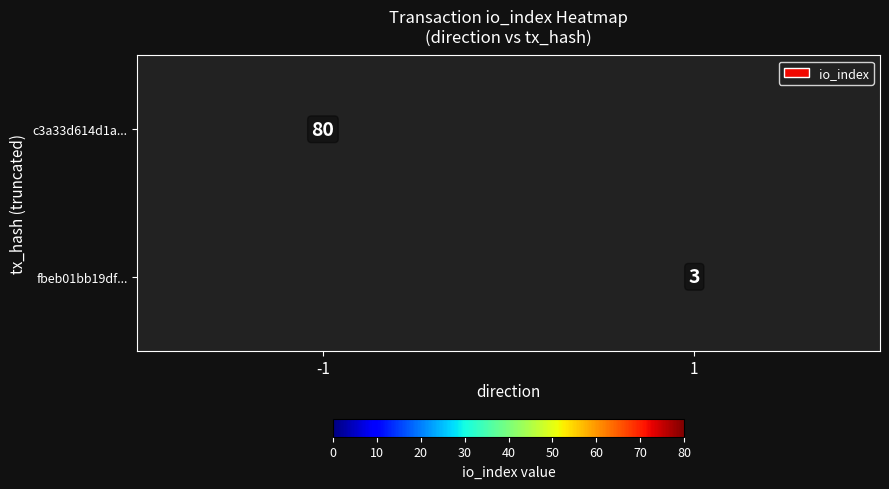

True or false: fbeb01bb19df... has a value of 1 at 1.

False